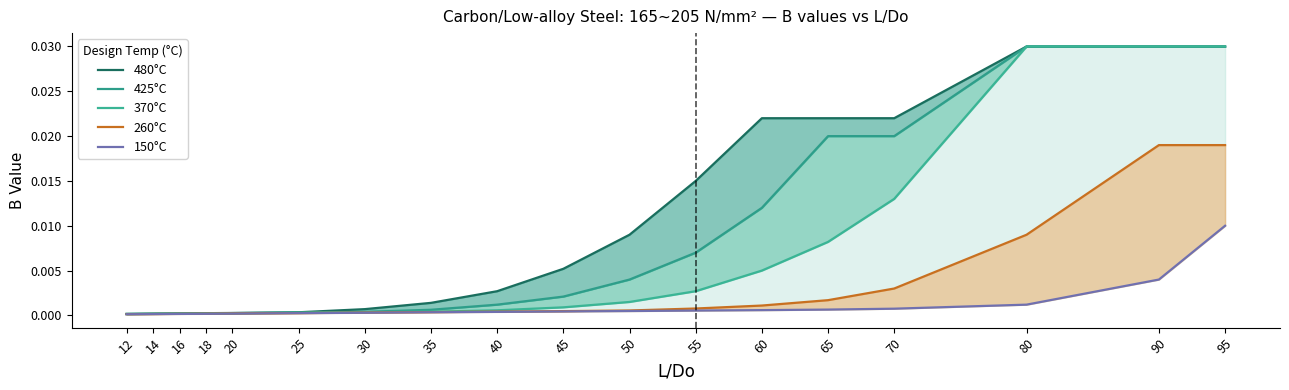

What is the sum of all 480°C values?

0.2